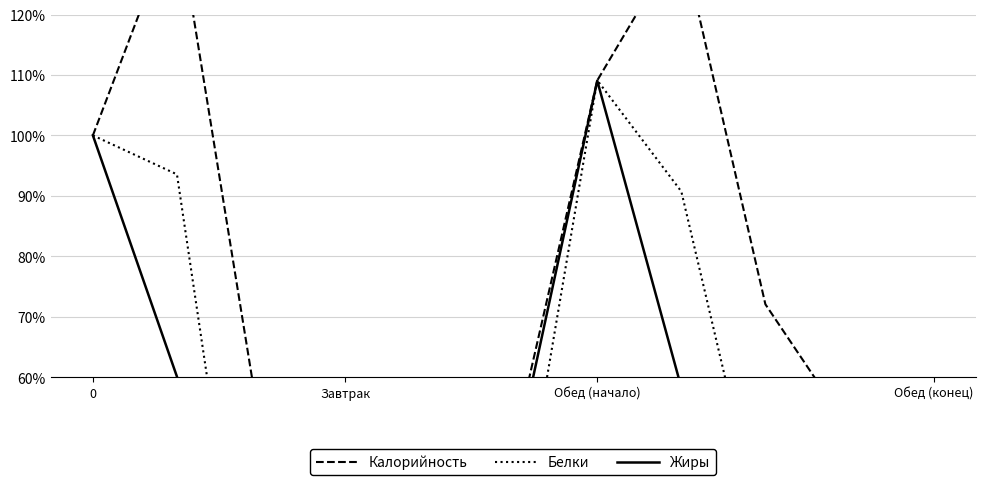

Rank the series by their maximum value, from lowest to highest.

Жиры, Белки, Калорийность